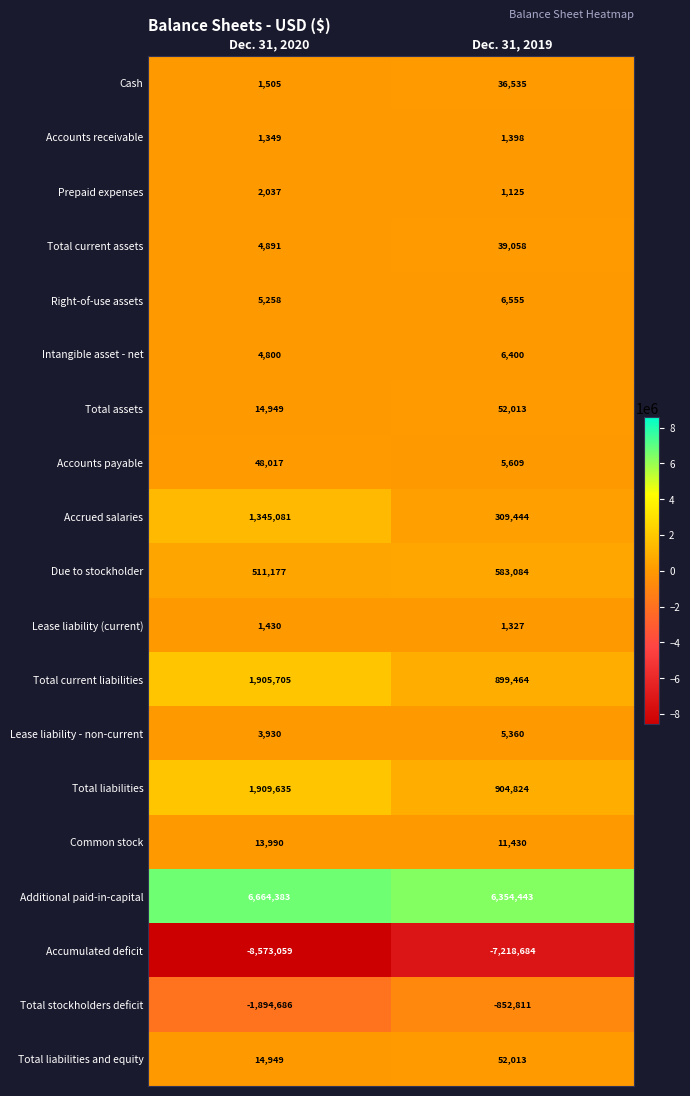

What is the maximum value shown in the chart?

6664383